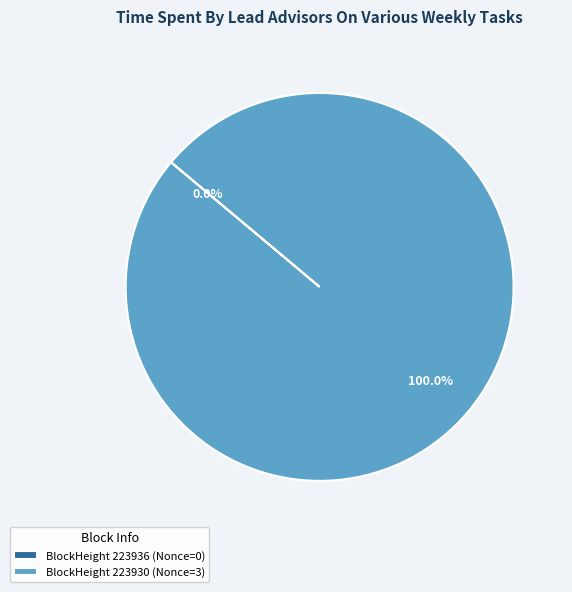

Rank the categories by value from lowest to highest.

223936, 223930